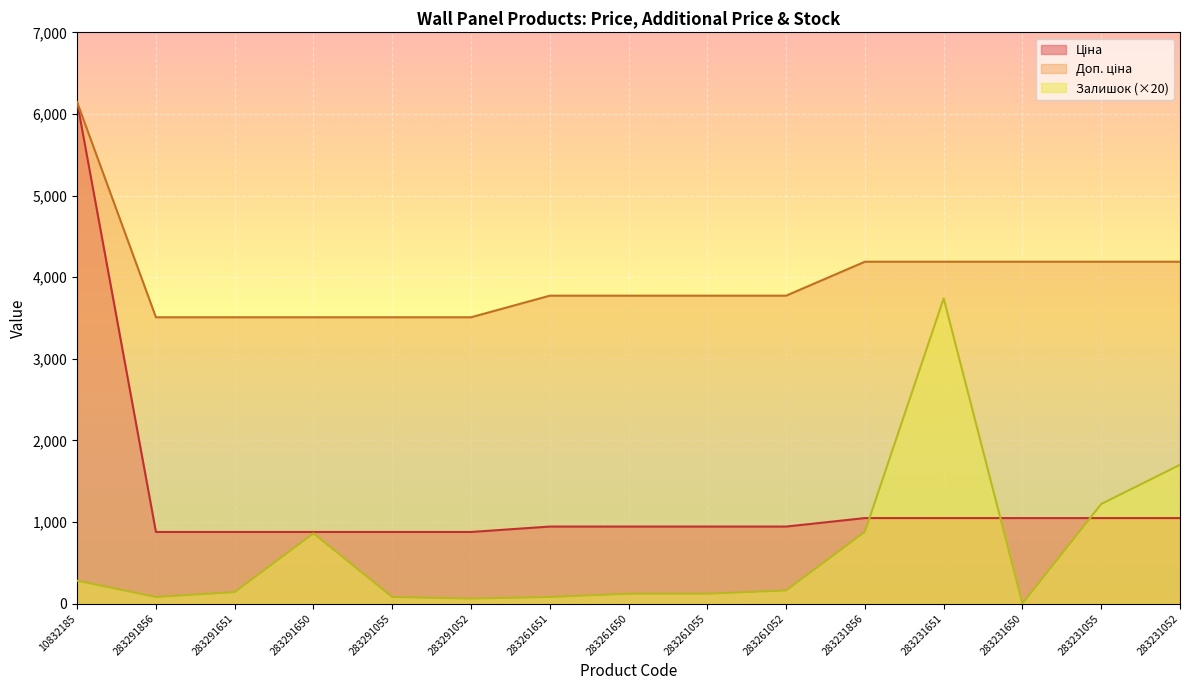

At which label does Залишок first exceed 140?

10832185